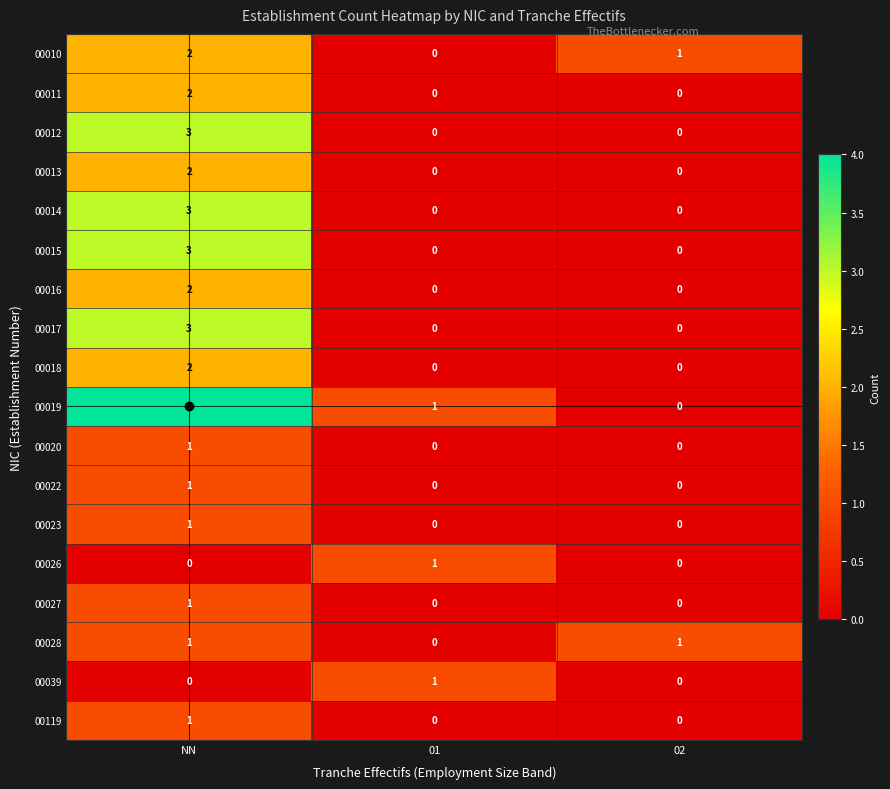

What is the difference between the highest and lowest values at NN?

4